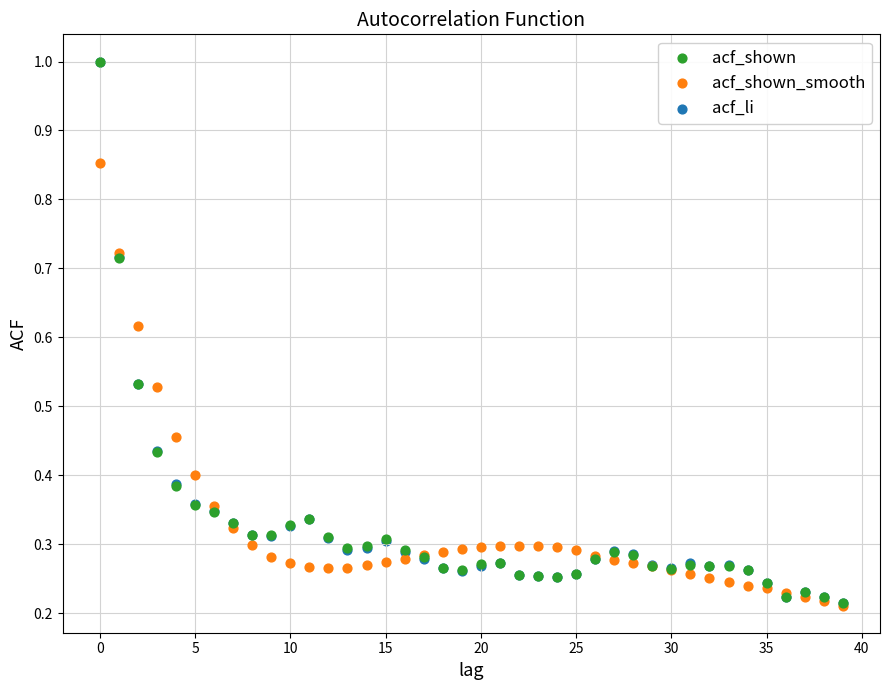

What are all the series names shown in the legend?

acf_shown, acf_shown_smooth, acf_li